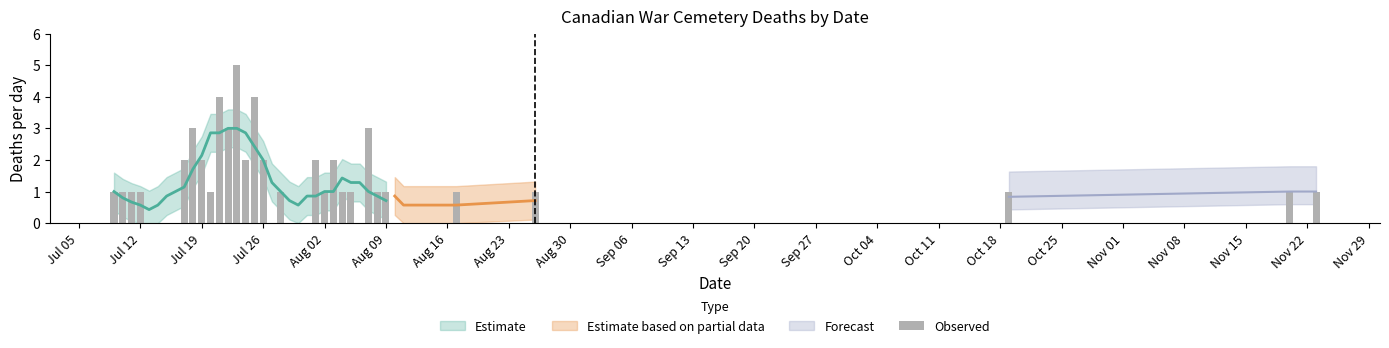

How many positive values are there?

28